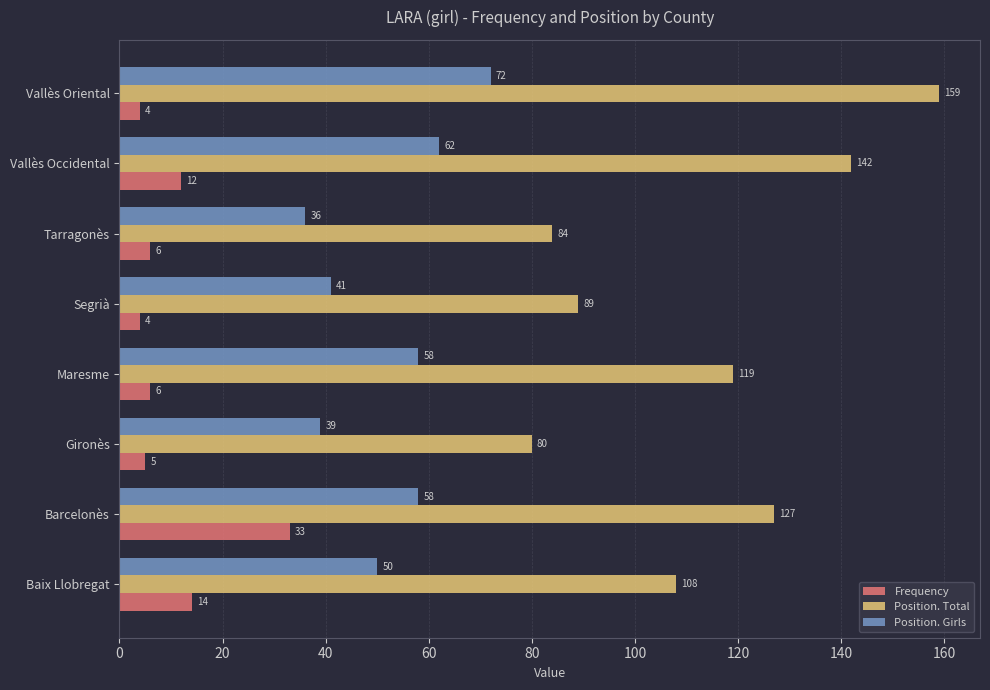

What is the average value of the Position. Total series?

114